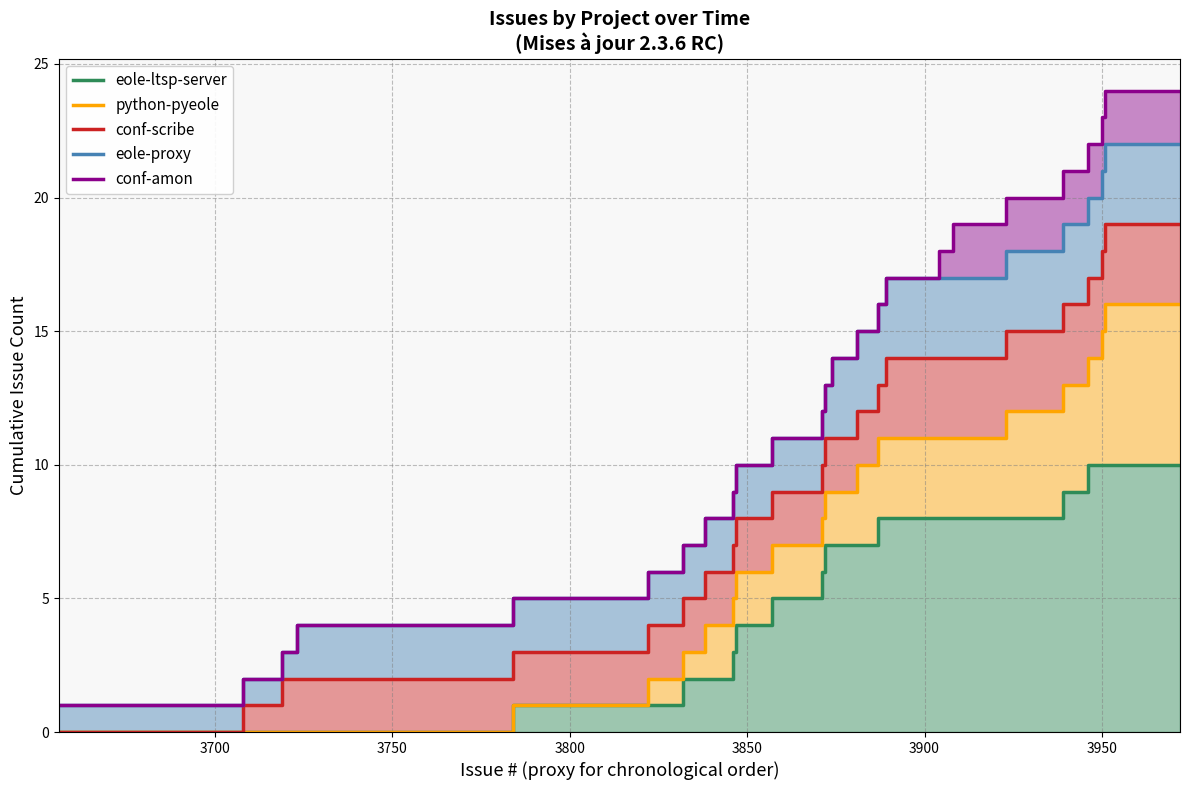

How many categories are shown in the chart?

40